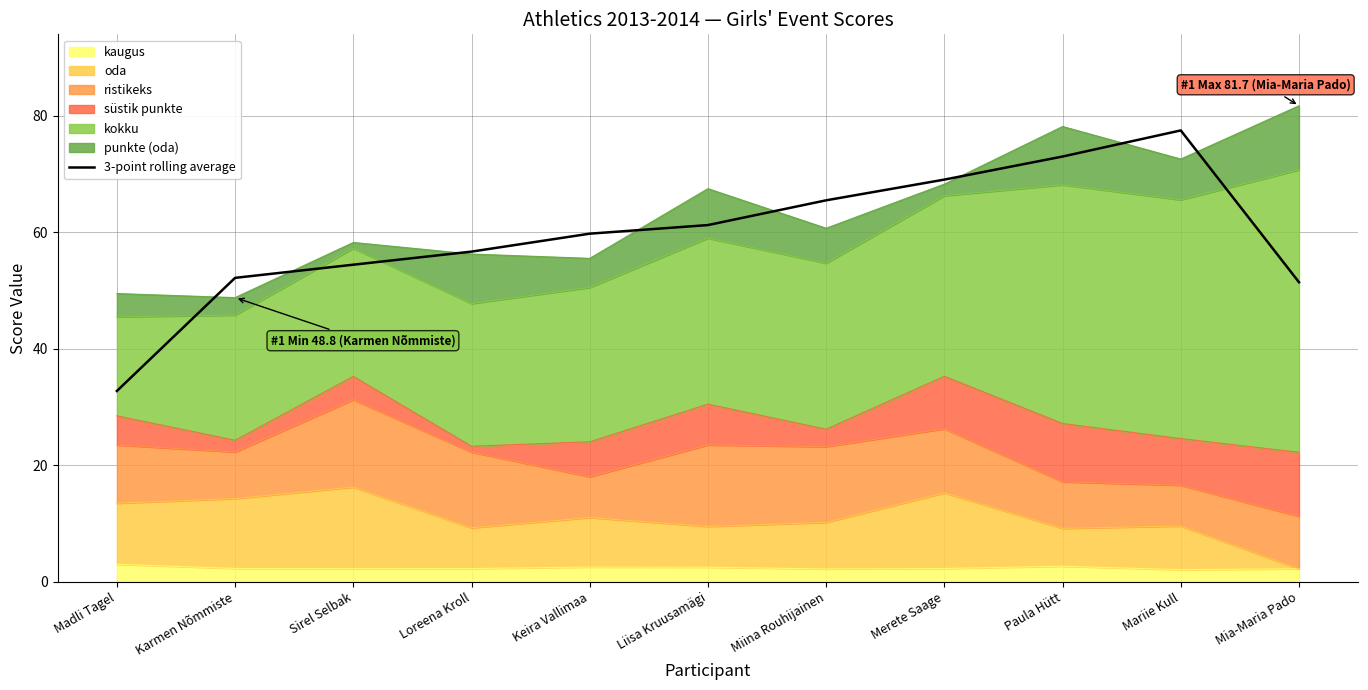

What is the value of the 2nd point from the left?

52.2